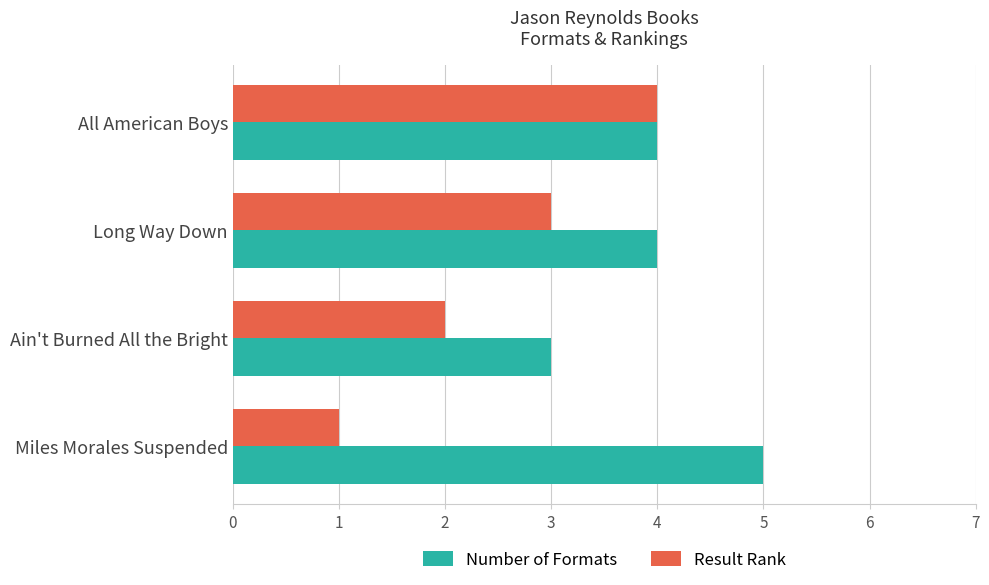

Between Miles Morales Suspended and Long Way Down, which series saw the biggest shift?

Result Rank